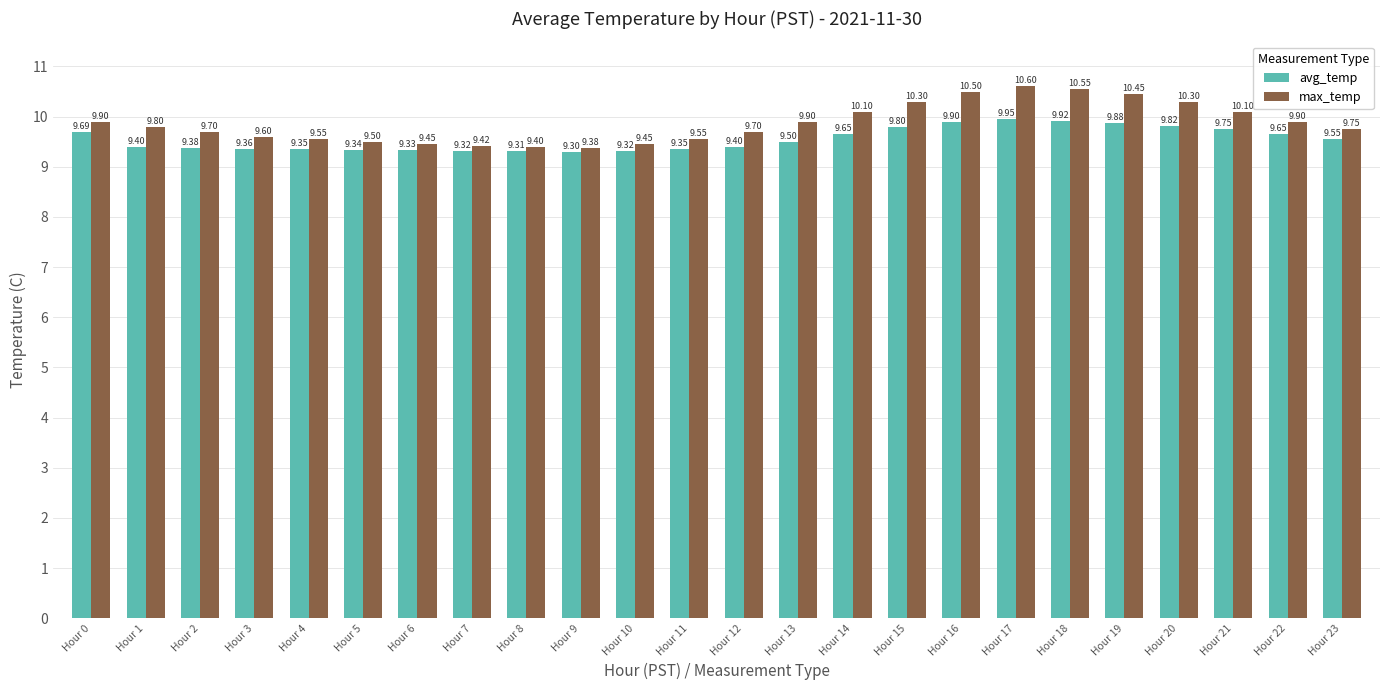

List the series in order of their overall mean, lowest first.

avg_temp, max_temp